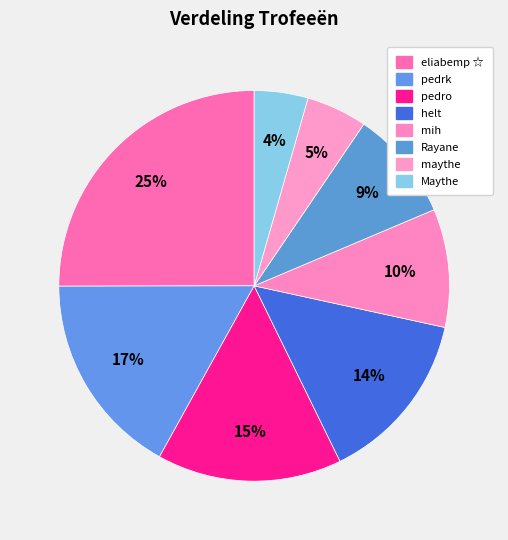

To the nearest percent, what is the difference between the largest and smallest slice percentages?

21%